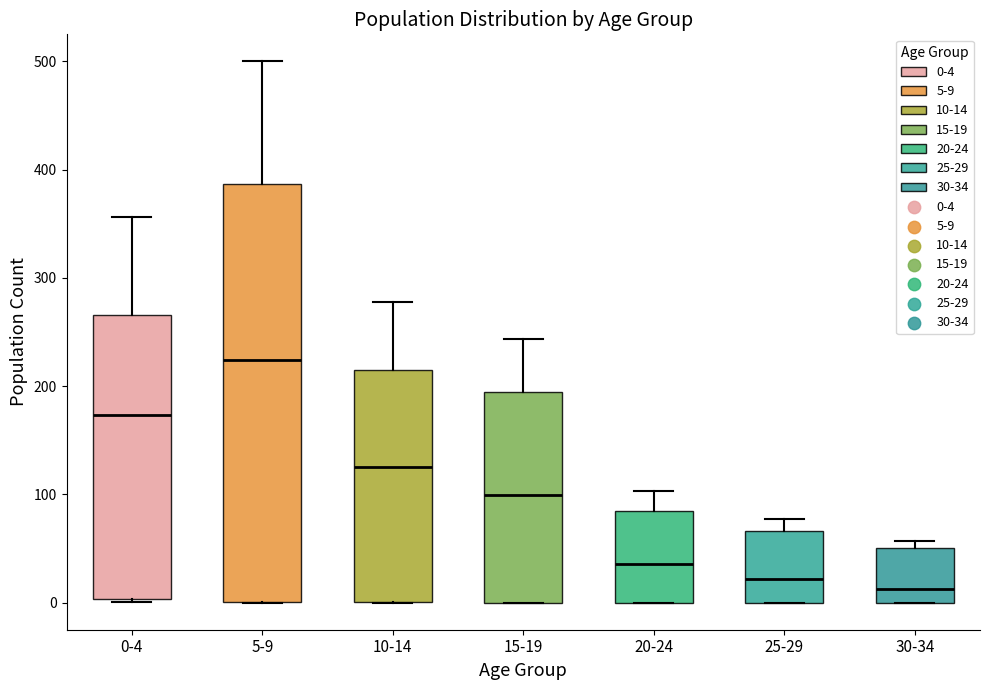

Reading left to right, transcribe this box plot: for each box, give where its median line is, the range the box spans, and where its two whiskers end, as read against the y-axis. The values are not printed on the chart, so give them approximately, as read against the axis.

0-4: median 170, box 0 to 270, whiskers 0 to 360
5-9: median 220, box 0 to 390, whiskers 0 to 500
10-14: median 130, box 0 to 210, whiskers 0 to 280
15-19: median 100, box 0 to 190, whiskers 0 to 240
20-24: median 40, box 0 to 90, whiskers 0 to 100
25-29: median 20, box 0 to 70, whiskers 0 to 80
30-34: median 10, box 0 to 50, whiskers 0 to 60